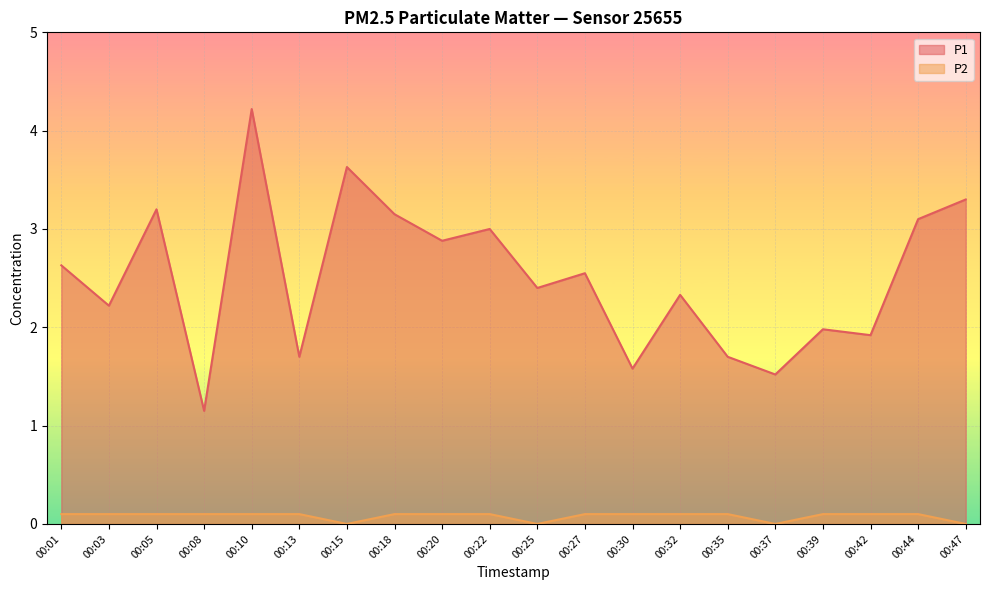

Which category has the highest value in the P2 series?

00:01